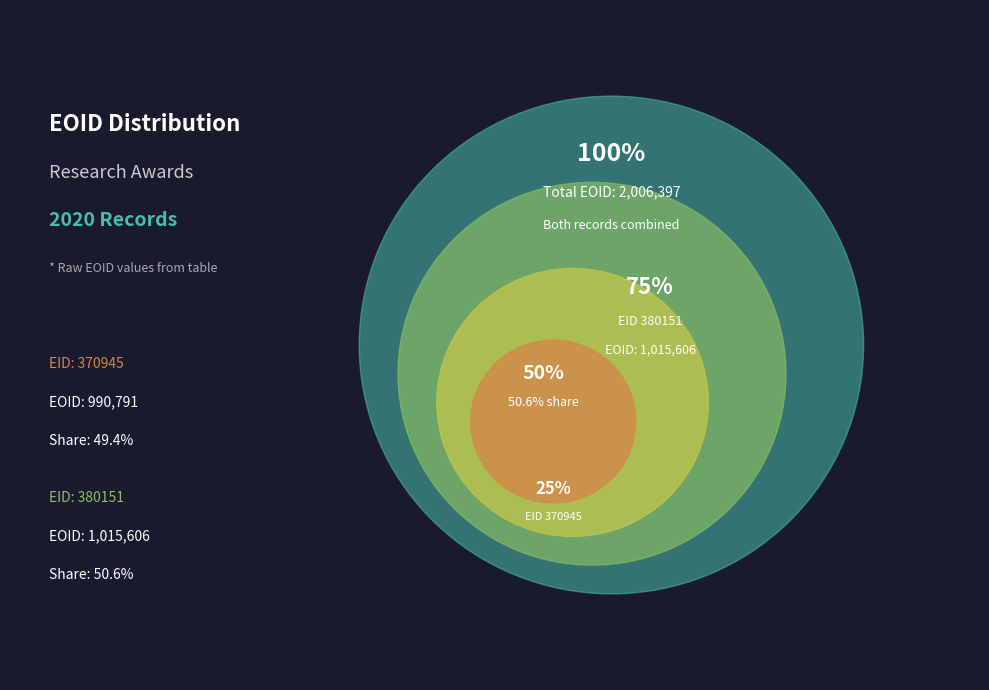

What is the largest slice in the pie chart?

380151